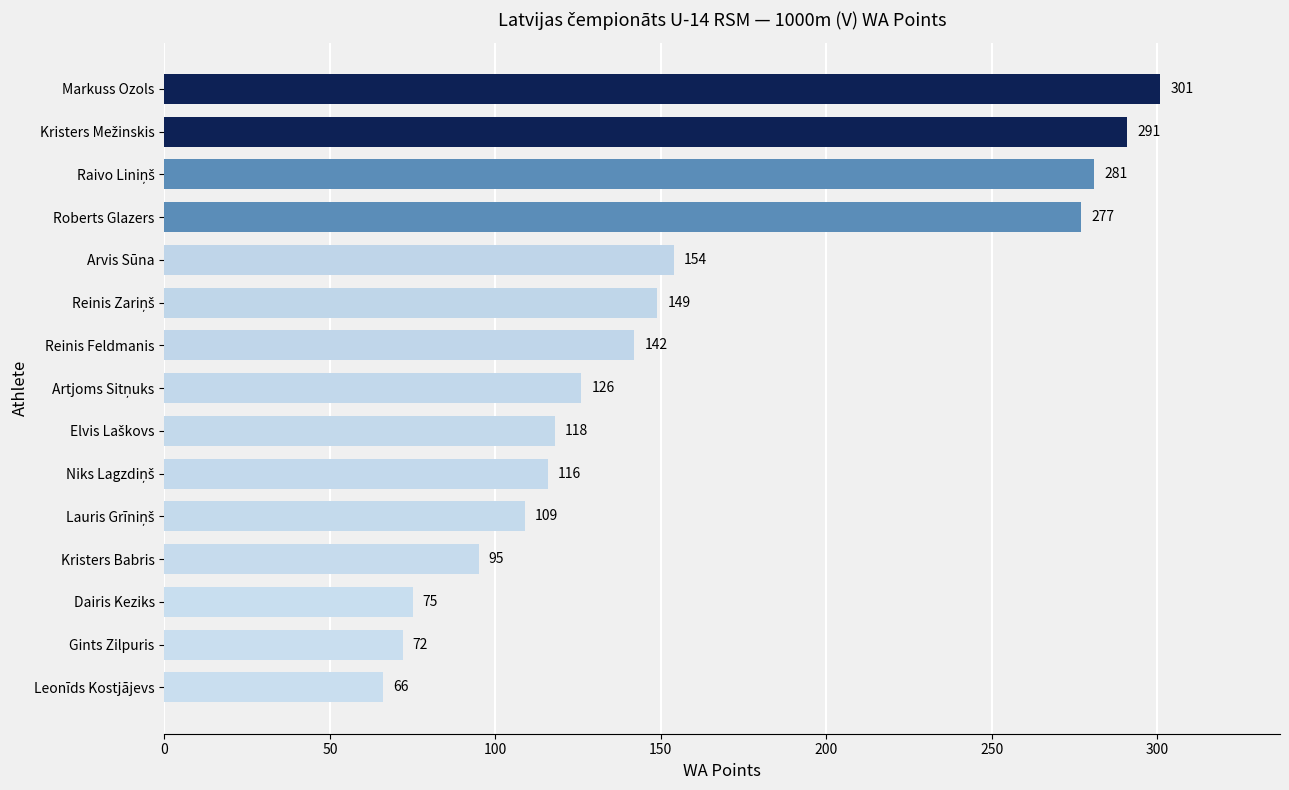

What is the average value?

158